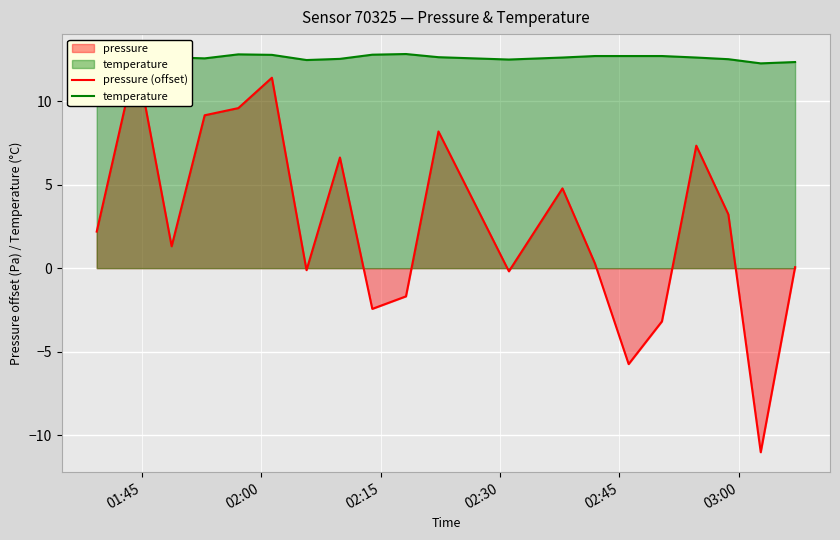

What is the difference between the maximum and minimum values in the temperature series?

0.7